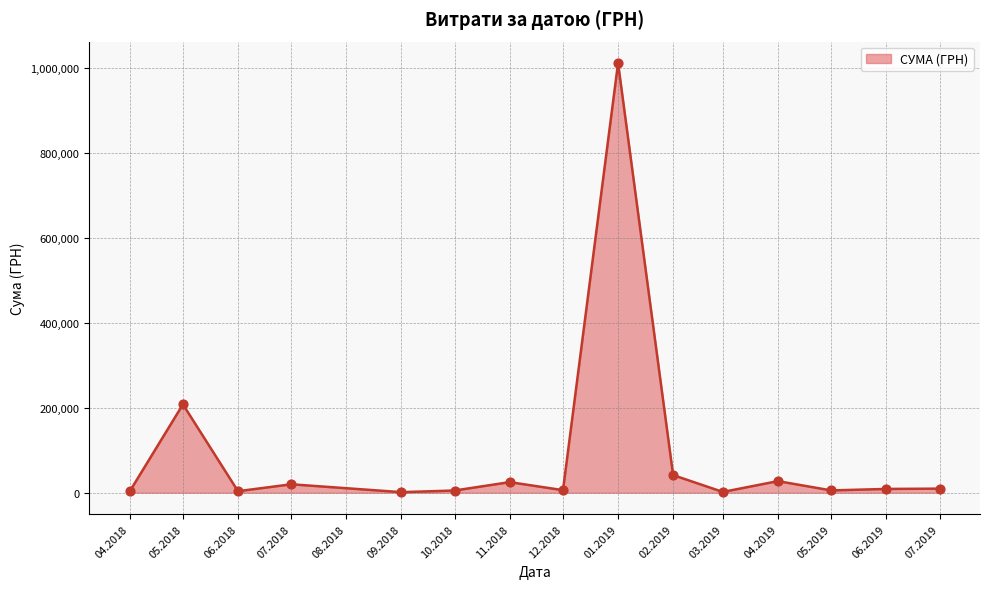

What is the difference between the maximum and minimum values?

1010594.6